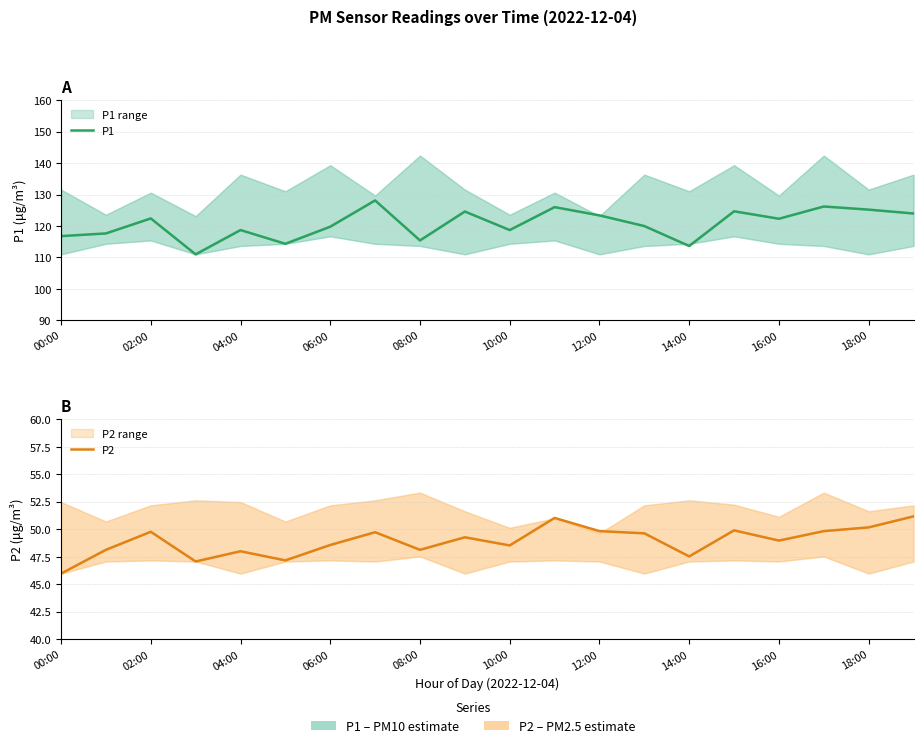

Count the number of categories in the chart.

20